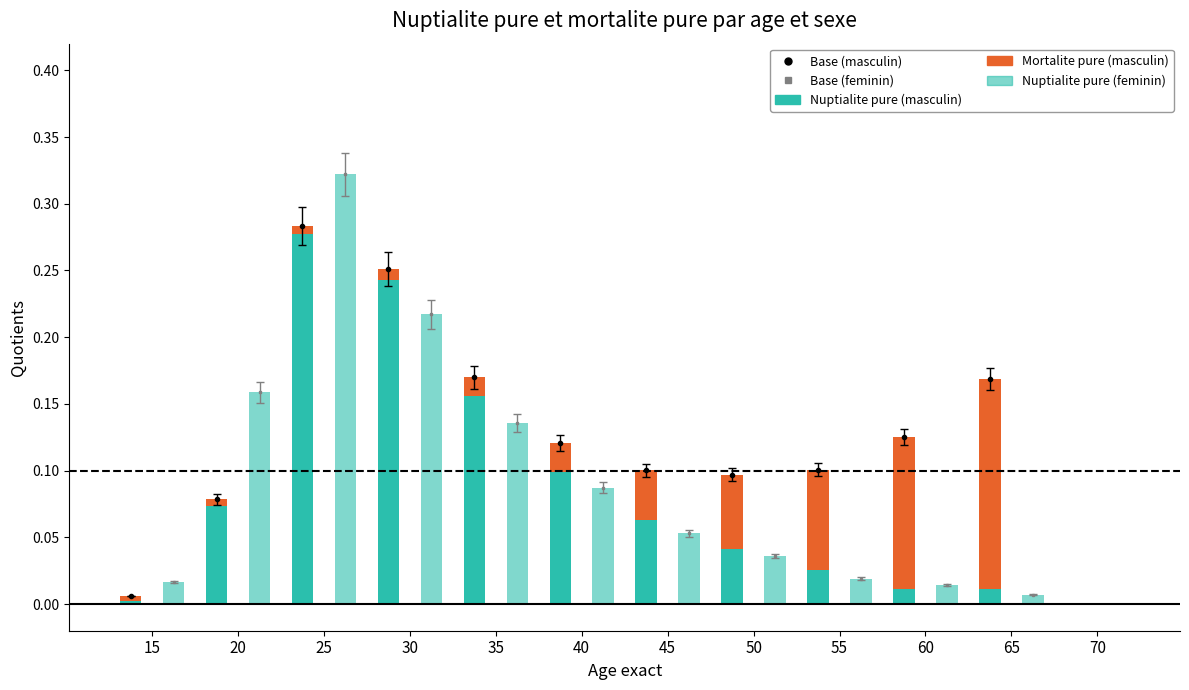

At how many categories does at least one series exceed 0?

11